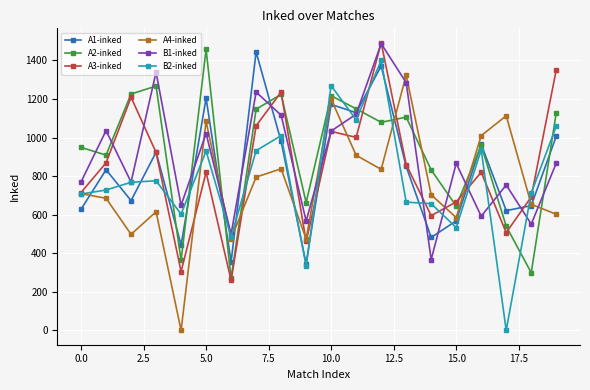

At how many categories does at least one series exceed 174?

20